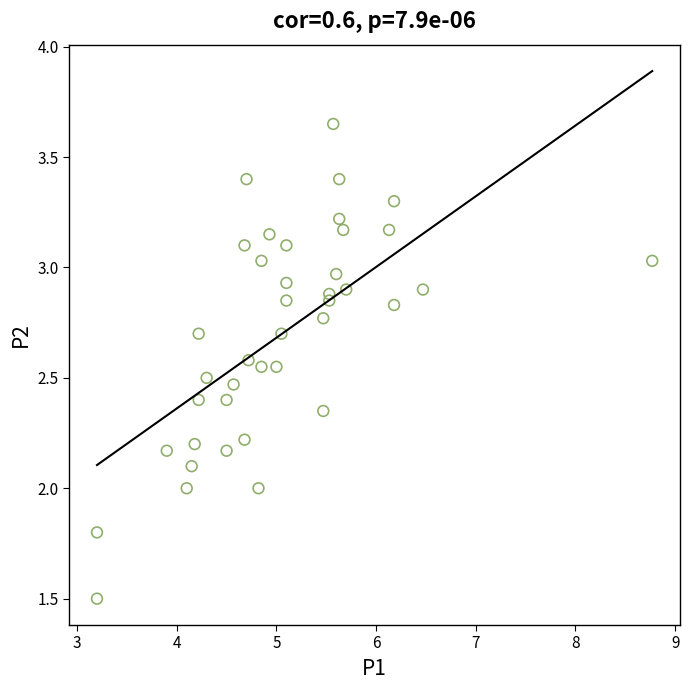

What is the range of X values (max minus min)?

5.6